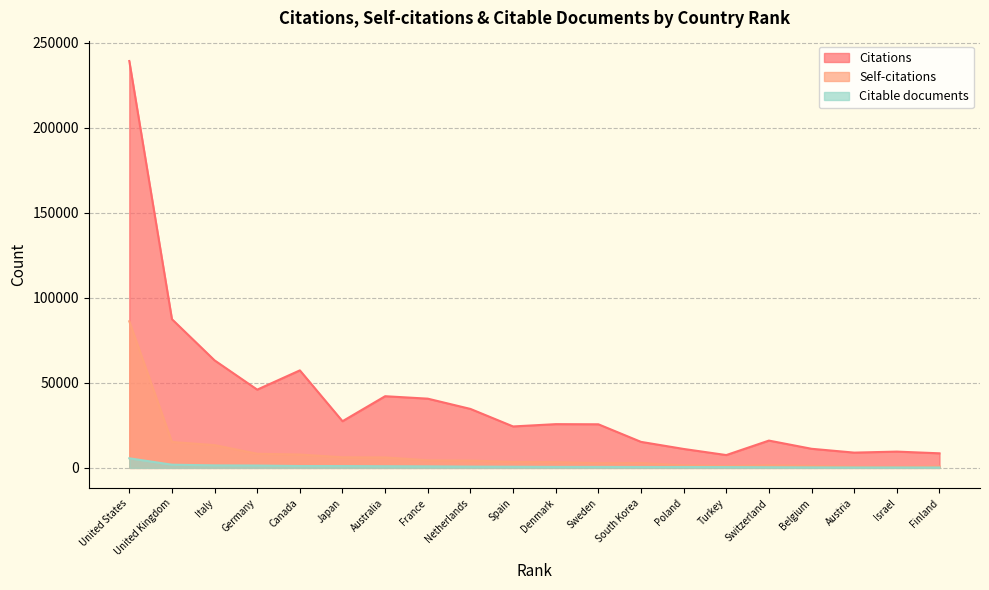

At how many categories does at least one series exceed 78304?

2